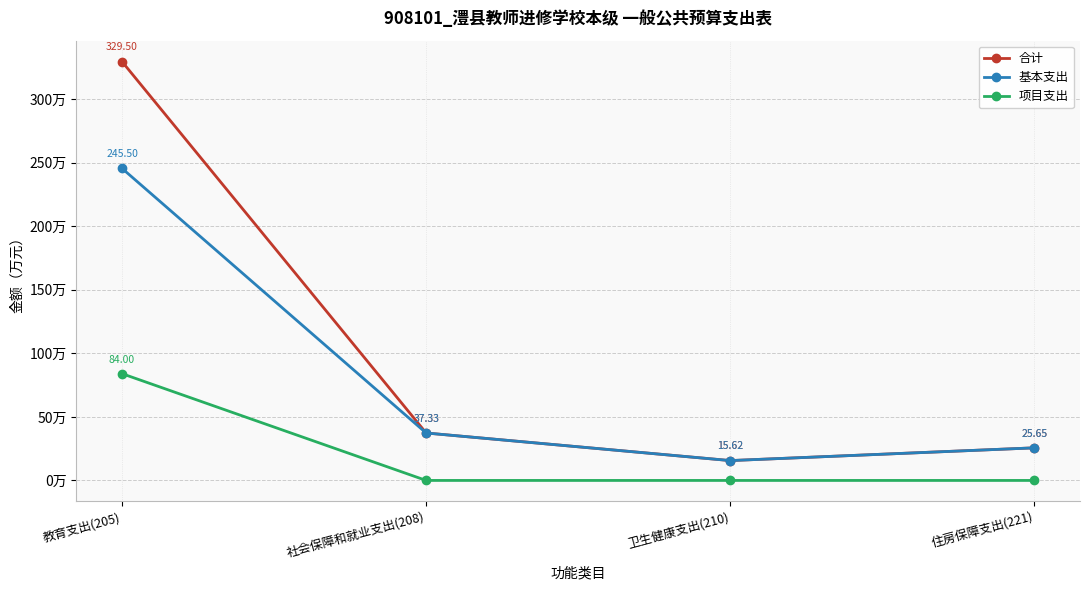

List the series in order of their peak value, lowest first.

项目支出, 基本支出, 合计